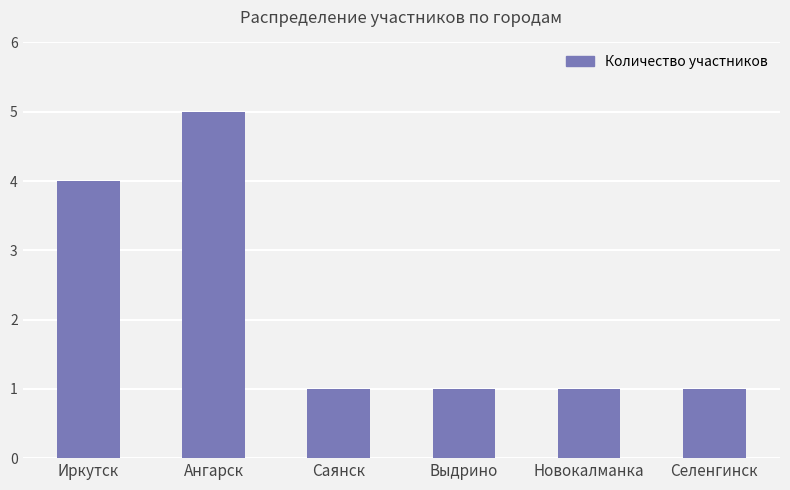

What is the difference between the second highest and minimum values?

3